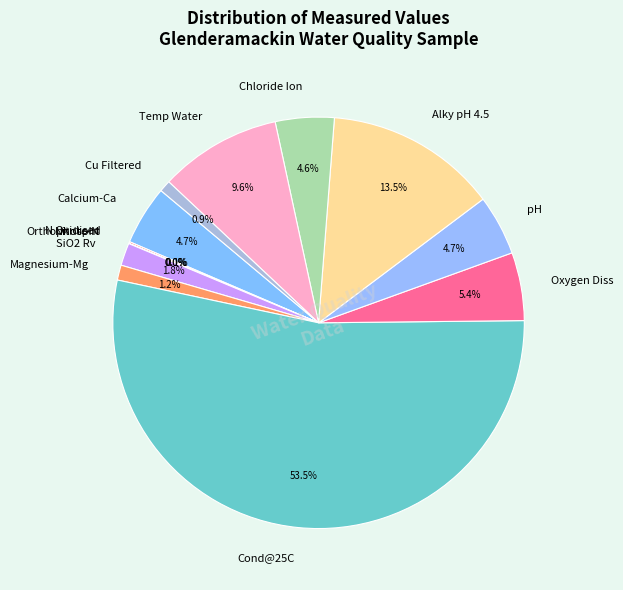

Which category has the biggest portion of the pie?

Cond@25C